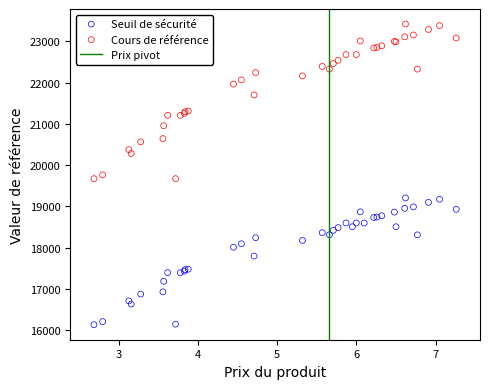

Which series has the widest spread of Y values?

Cours de référence